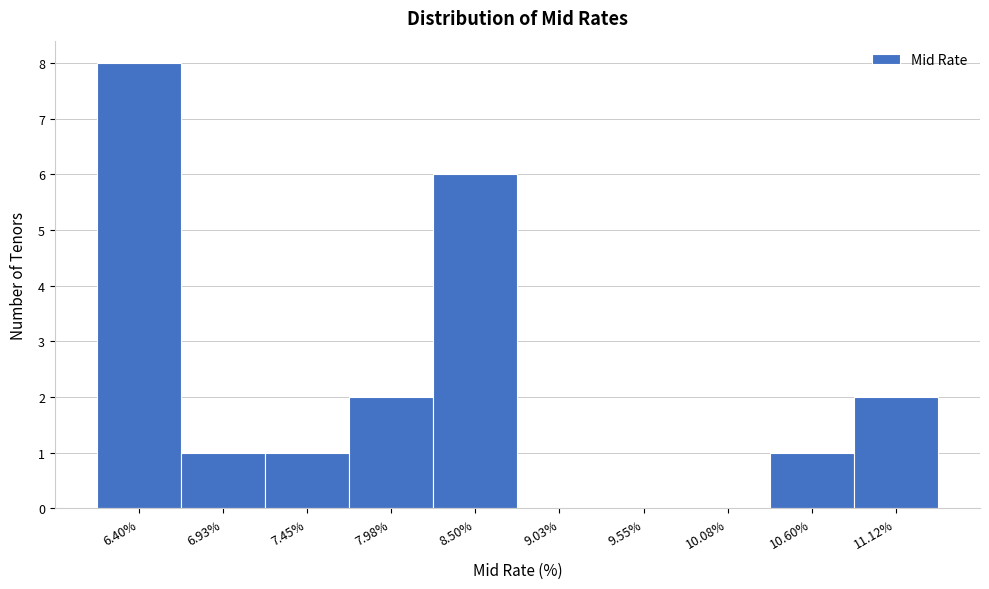

Reading right to left, transcribe all the data shown in this chart.

11.12%=2	10.60%=1	10.08%=0	9.55%=0	9.03%=0	8.50%=6	7.98%=2	7.45%=1	6.93%=1	6.40%=8